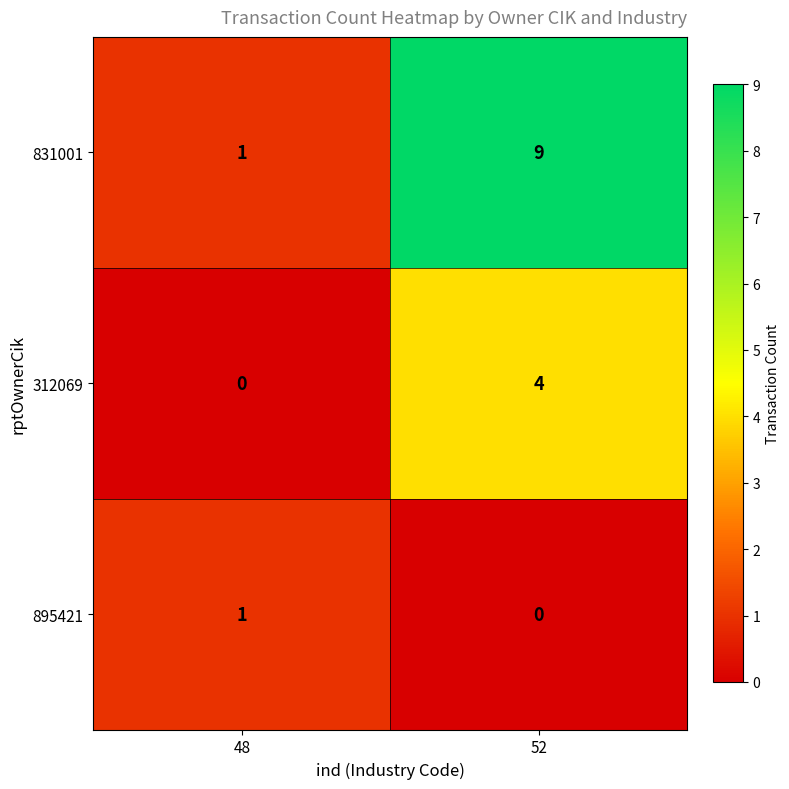

What is the difference between the maximum and minimum values in the 312069 series?

4